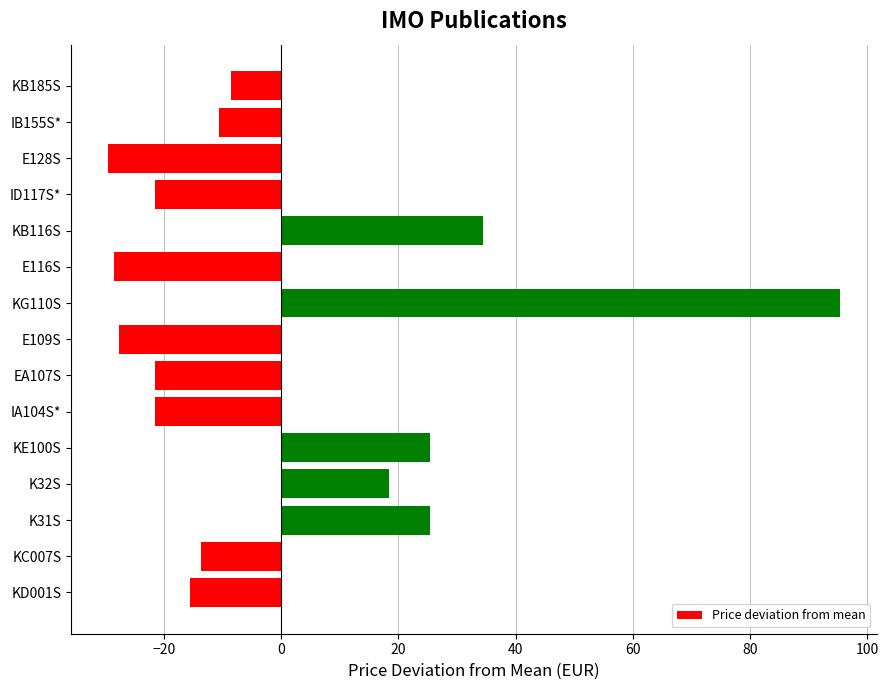

Between KB185S and KE100S, which is larger?

KE100S